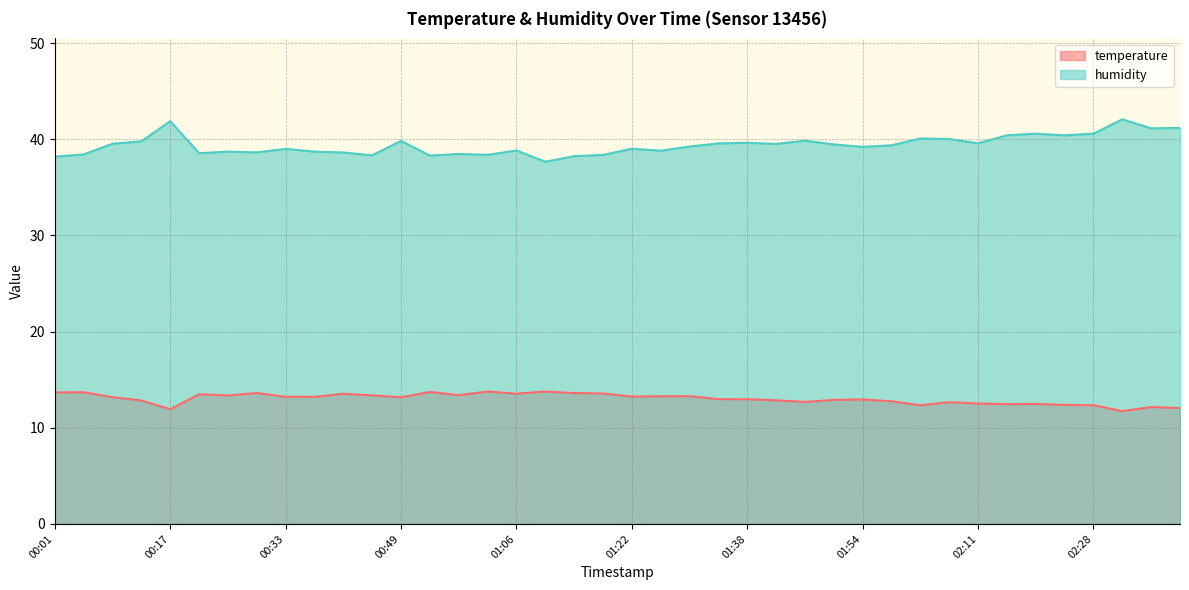

What is the label of the 28th point from the left?

01:50